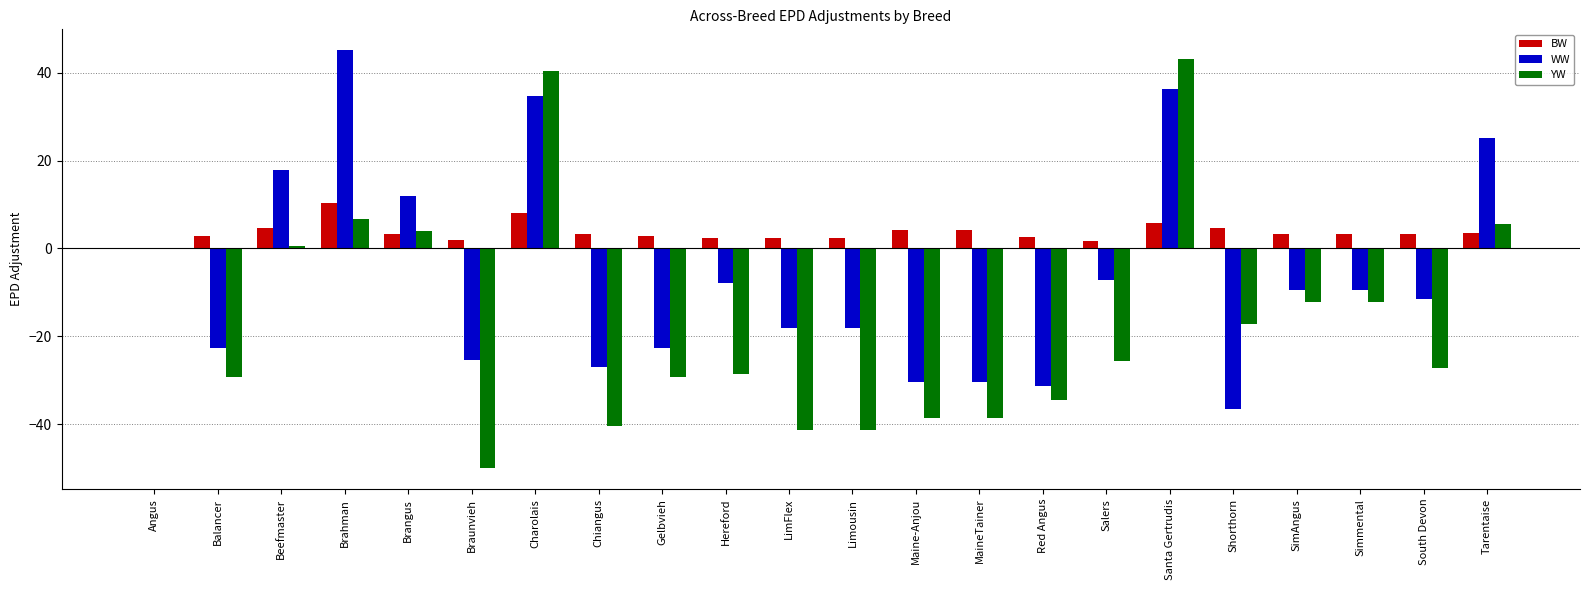

At which label does BW reach its peak?

Brahman